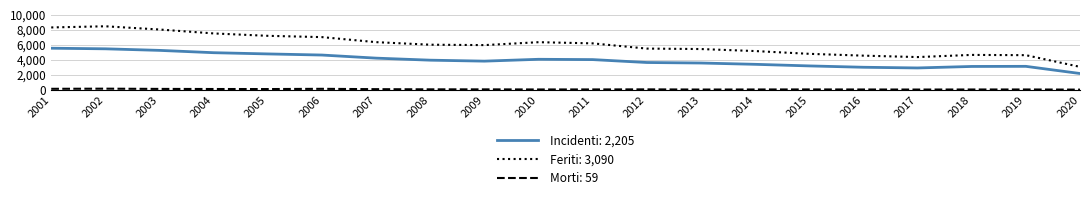

Which series changed the most between 2001 and 2020?

Feriti: 3,090